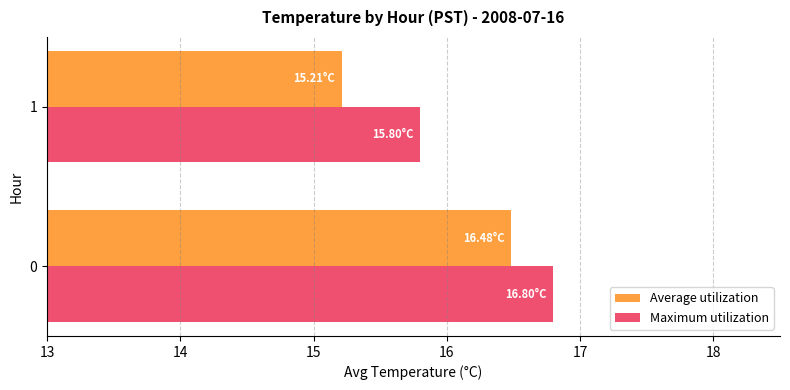

What is the sum of all Maximum utilization values?

32.6